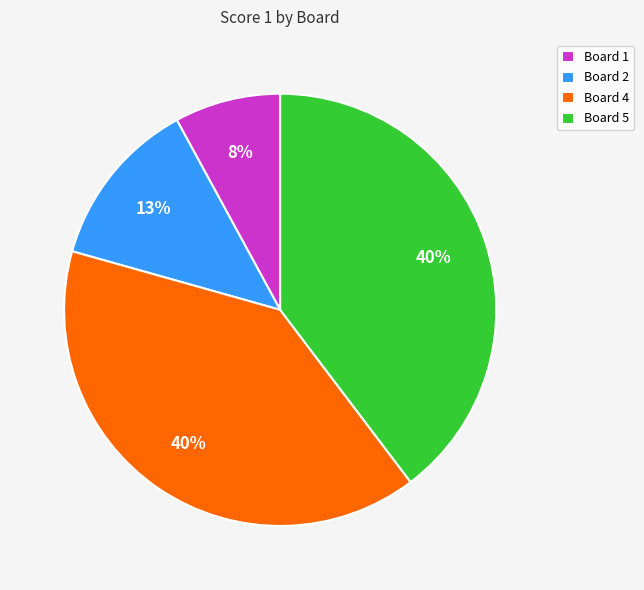

To the nearest percent, what is the average slice percentage?

25%